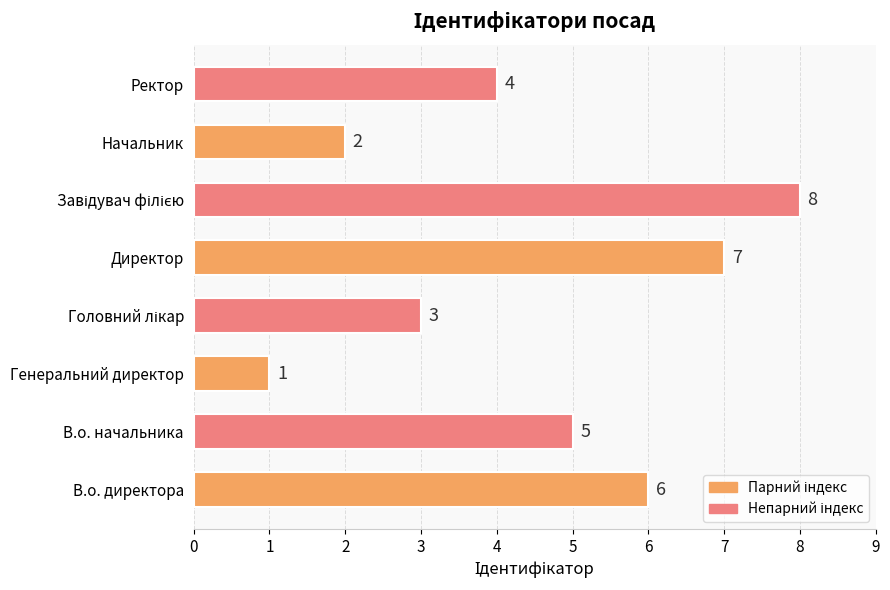

What is the difference between the maximum and minimum values?

7